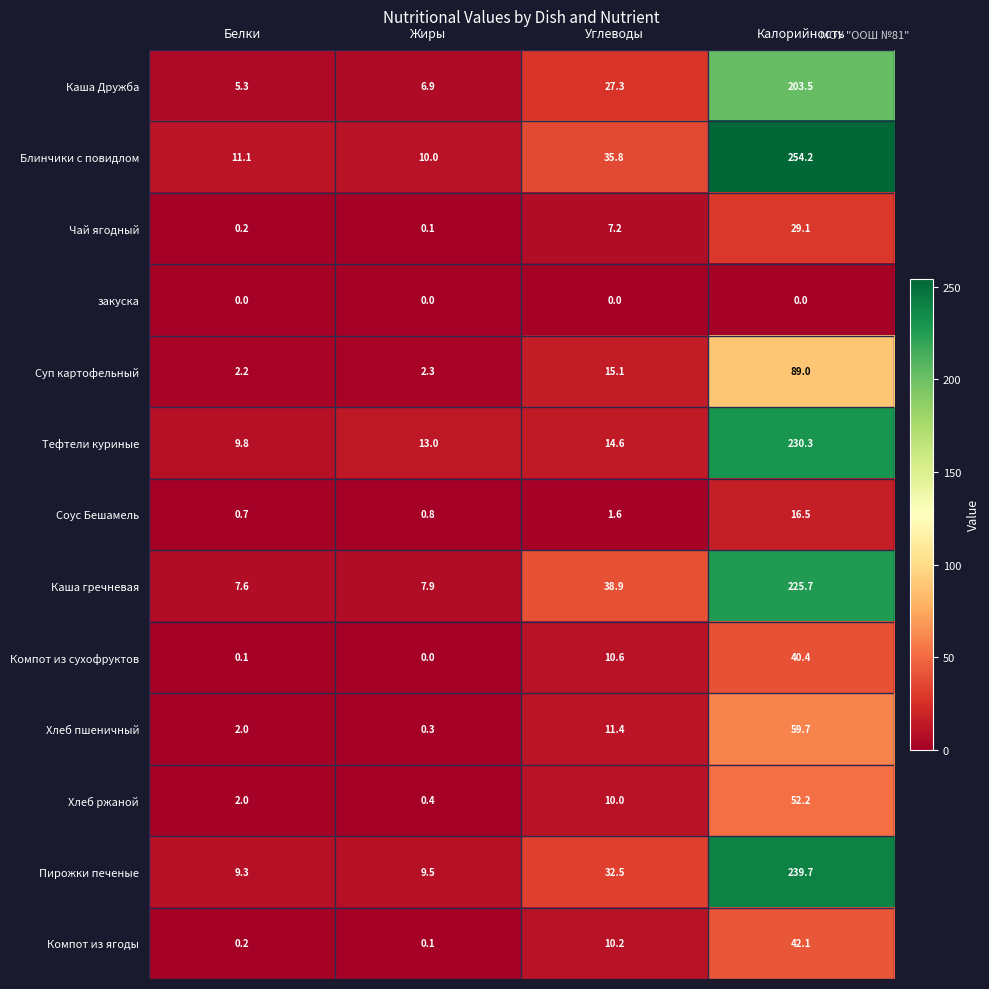

Between Углеводы and Калорийность, which series saw the biggest shift?

Блинчики с повидлом